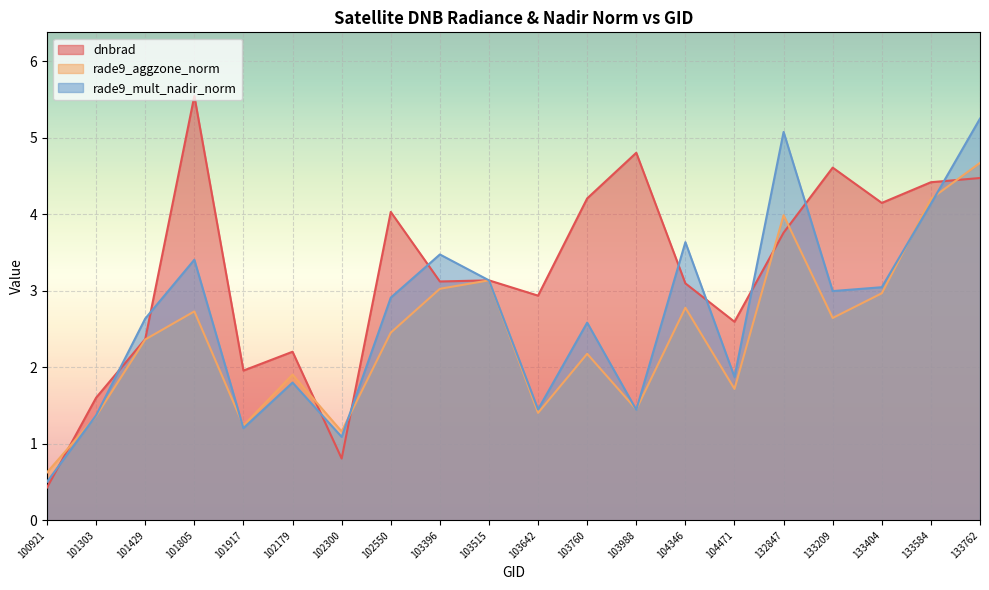

Reading left to right, list all the values displayed in this chart.

dnbrad: 0.4	1.6	2.4	5.5	2.0	2.2	0.8	4.0	3.1	3.1	2.9	4.2	4.8	3.1	2.6	3.8	4.6	4.1	4.4	4.5
rade9_aggzone_norm: 0.6	1.4	2.4	2.7	1.2	1.9	1.2	2.5	3.0	3.1	1.4	2.2	1.4	2.8	1.7	4.0	2.6	3.0	4.2	4.7
rade9_mult_nadir_norm: 0.5	1.4	2.6	3.4	1.2	1.8	1.1	2.9	3.5	3.1	1.4	2.6	1.4	3.6	1.9	5.1	3.0	3.0	4.1	5.3